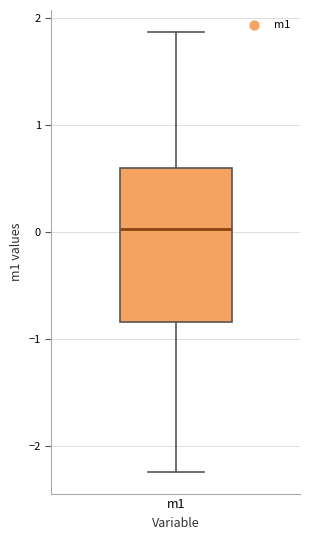

Transcribe this box plot: give where the median line is, the range the box spans, and where the two whiskers end, as read against the y-axis. The values are not printed on the chart, so give them approximately, as read against the axis.

median 0.0, box -0.8 to 0.6, whiskers -2.2 to 1.9